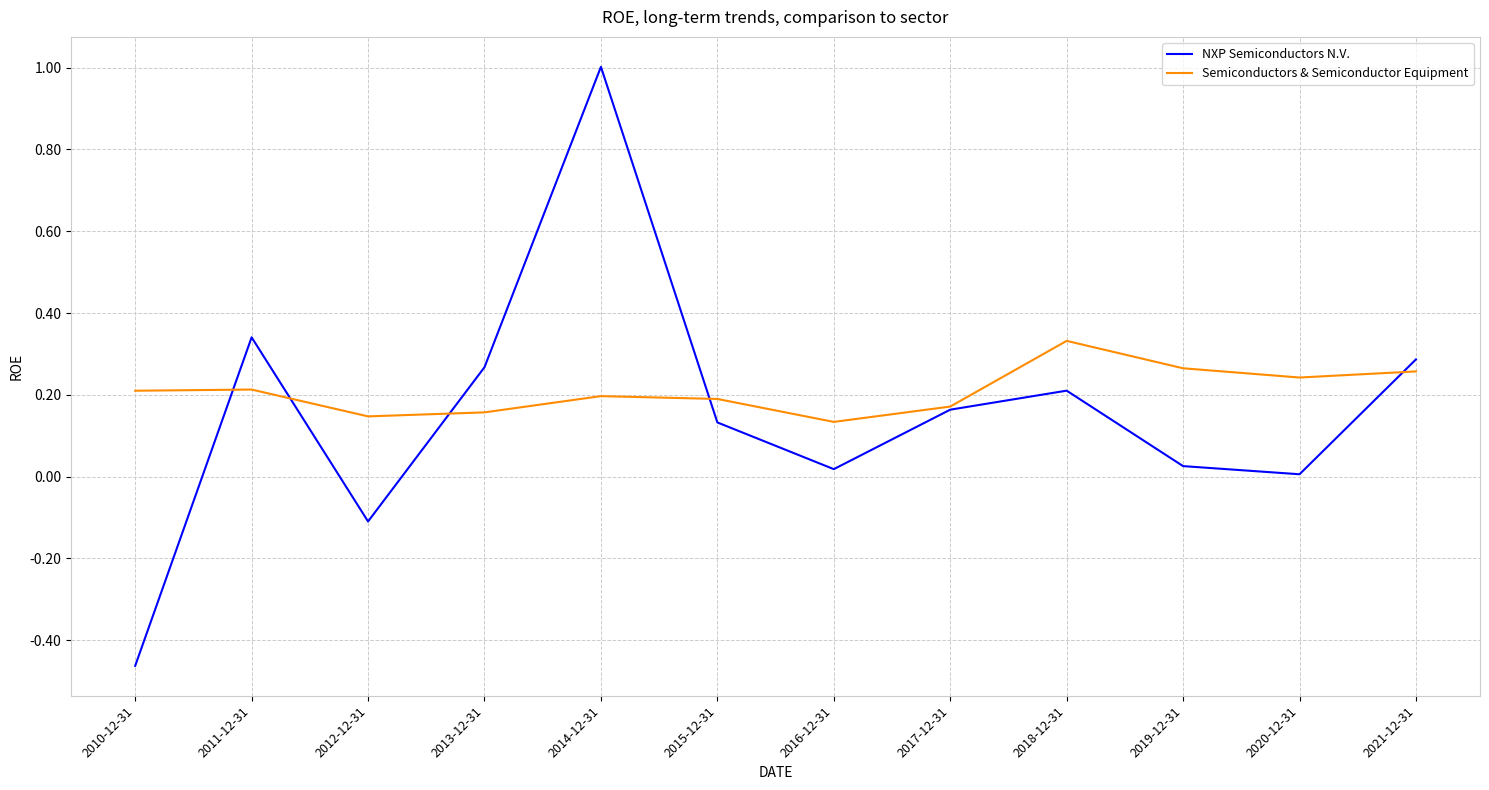

Count the number of data series in this chart.

2